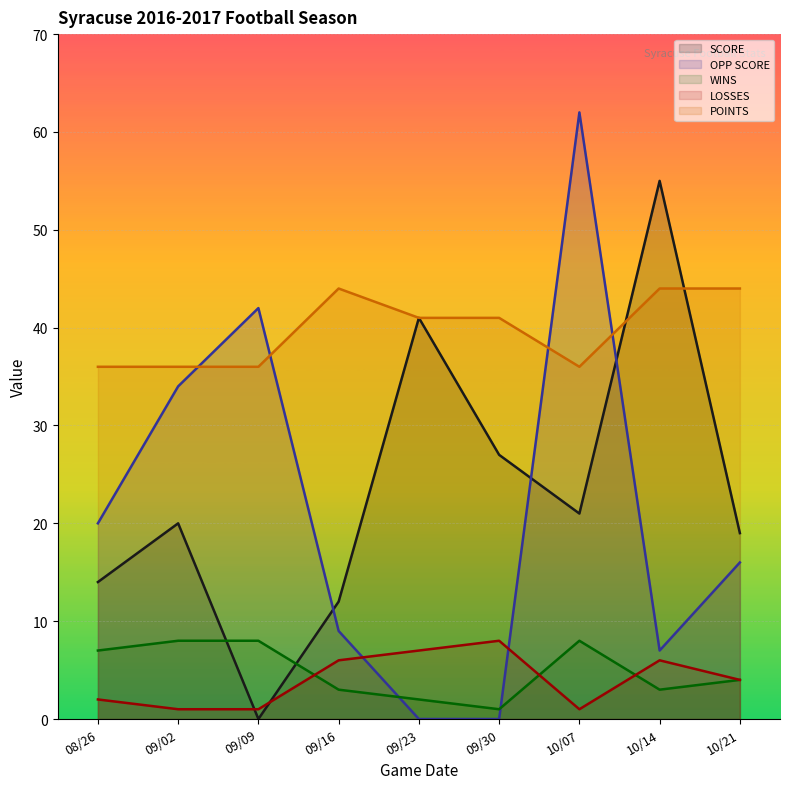

True or false: LOSSES and WINS intersect in this chart.

True